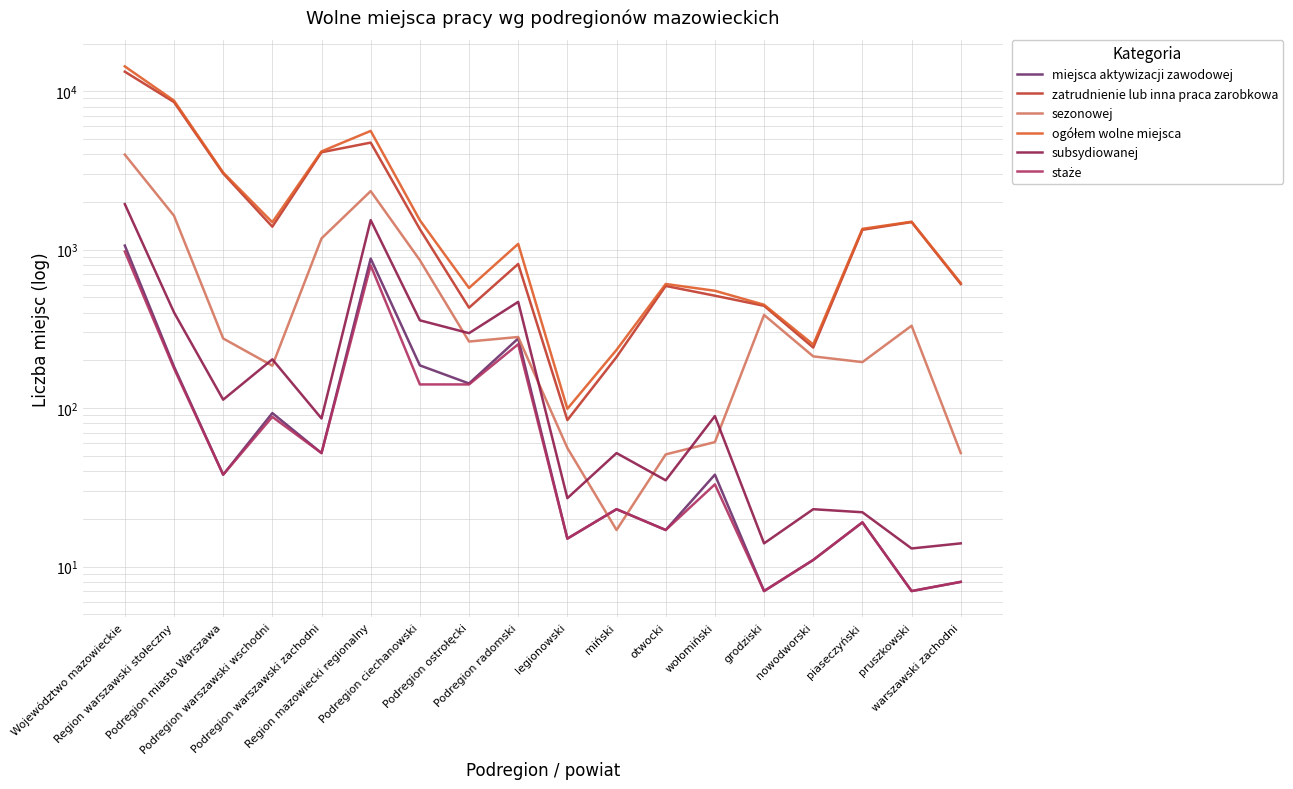

The value of ogółem wolne miejsca at wołomiński is 963. True or false?

False